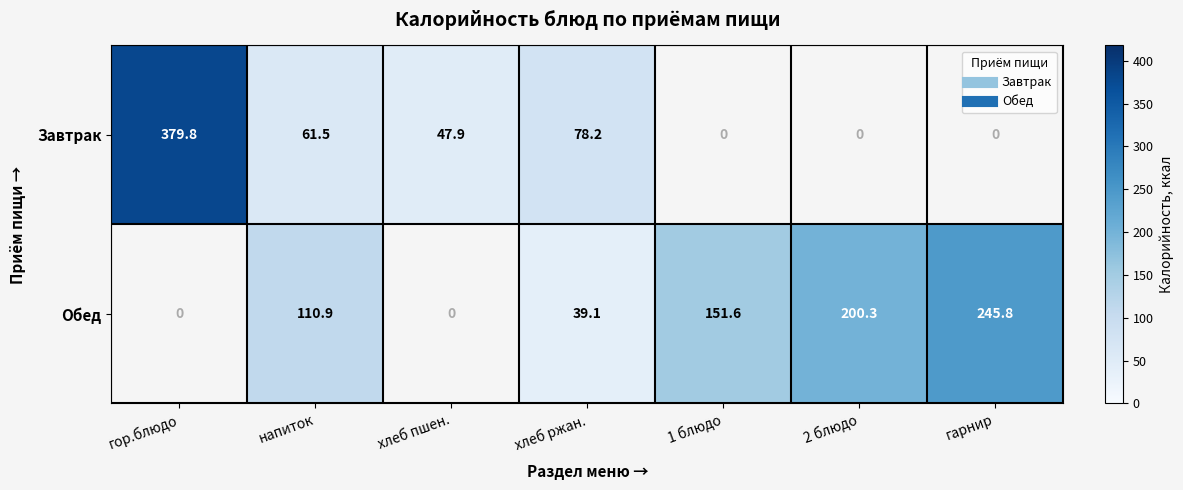

Reading left to right, what are all the values shown in this chart?

Завтрак: 379.8	61.5	47.9	78.2	0.0	0.0	0.0
Обед: 0.0	110.9	0.0	39.1	151.6	200.3	245.8